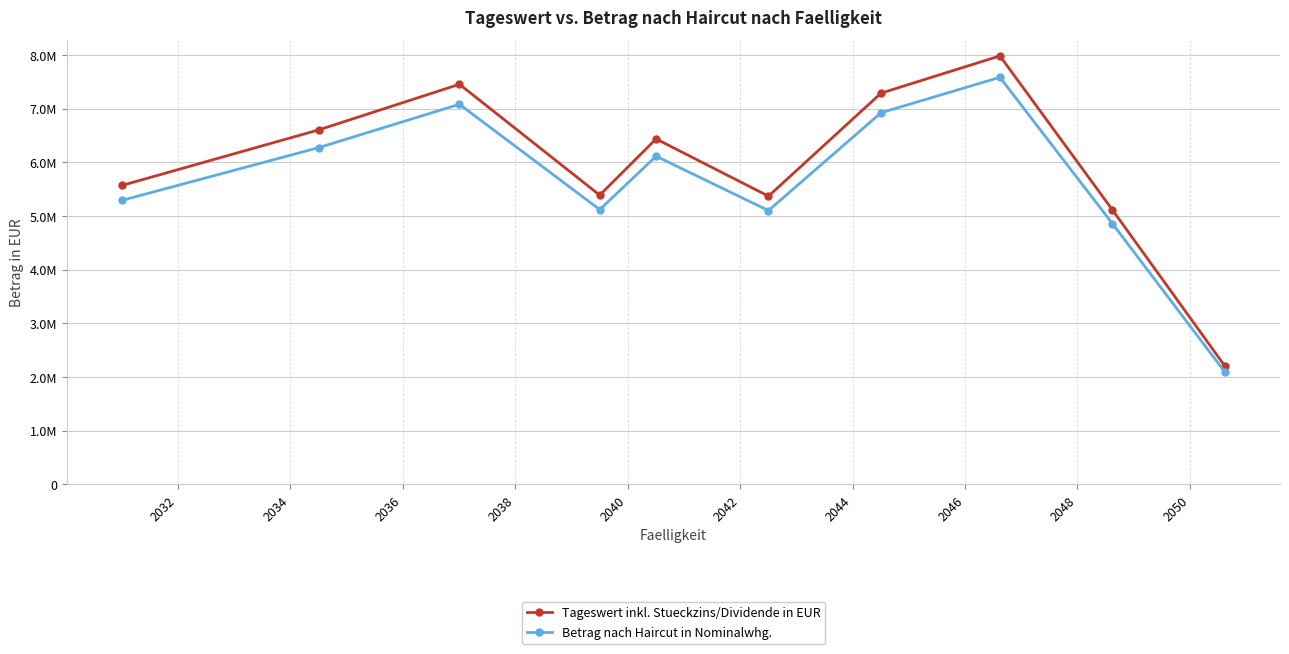

Which series has the largest total across all categories?

Tageswert inkl. Stueckzins/Dividende in EUR